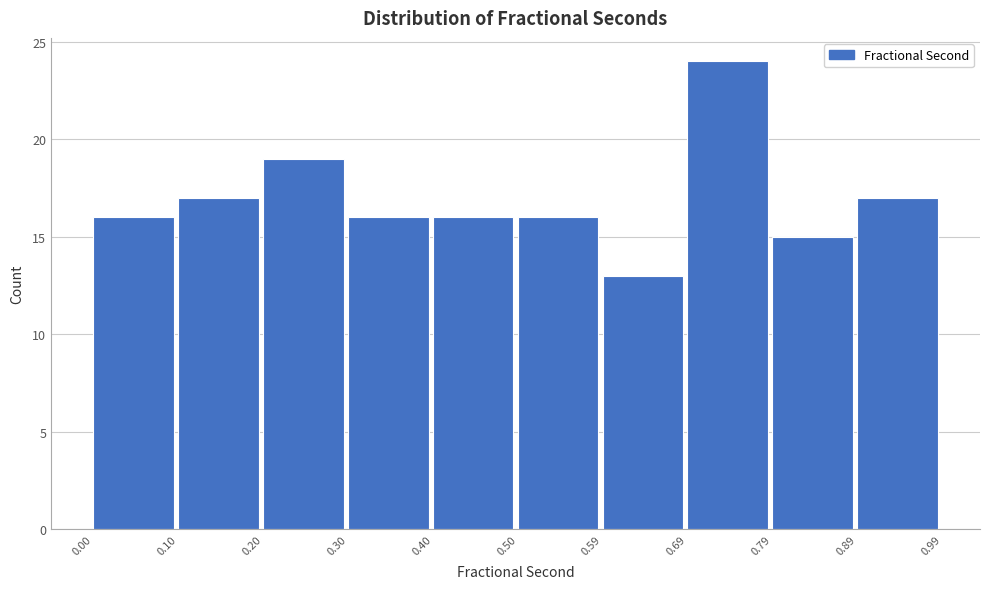

Reading left to right, list every bar in this chart as the range it spans on the x-axis followed by its height. The values are not printed on the chart, so give them approximately, as read against the axis.

0.00 to 0.10: 16
0.10 to 0.20: 17
0.20 to 0.30: 19
0.30 to 0.40: 16
0.40 to 0.50: 16
0.50 to 0.59: 16
0.59 to 0.69: 13
0.69 to 0.79: 24
0.79 to 0.89: 15
0.89 to 0.99: 17